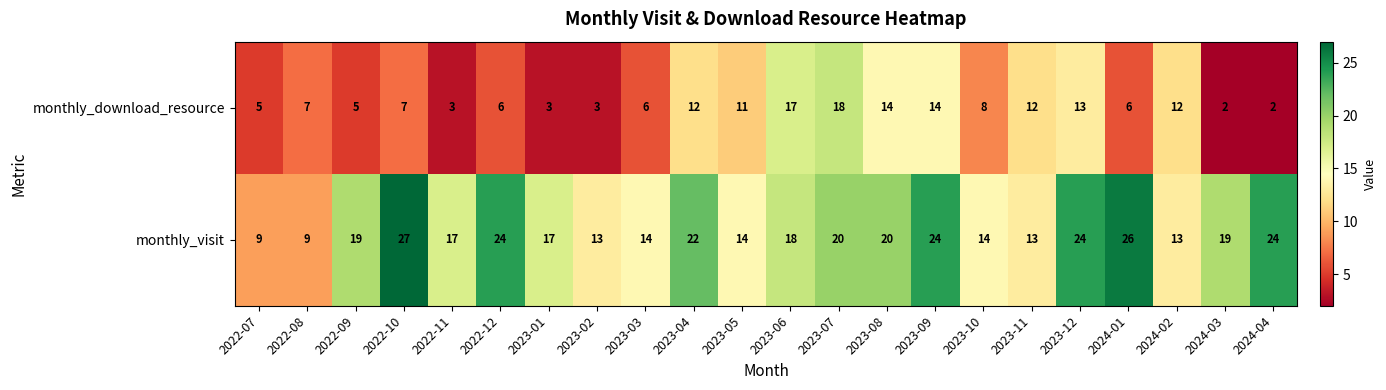

At 2023-09, list the series in order from largest to smallest.

monthly_visit, monthly_download_resource